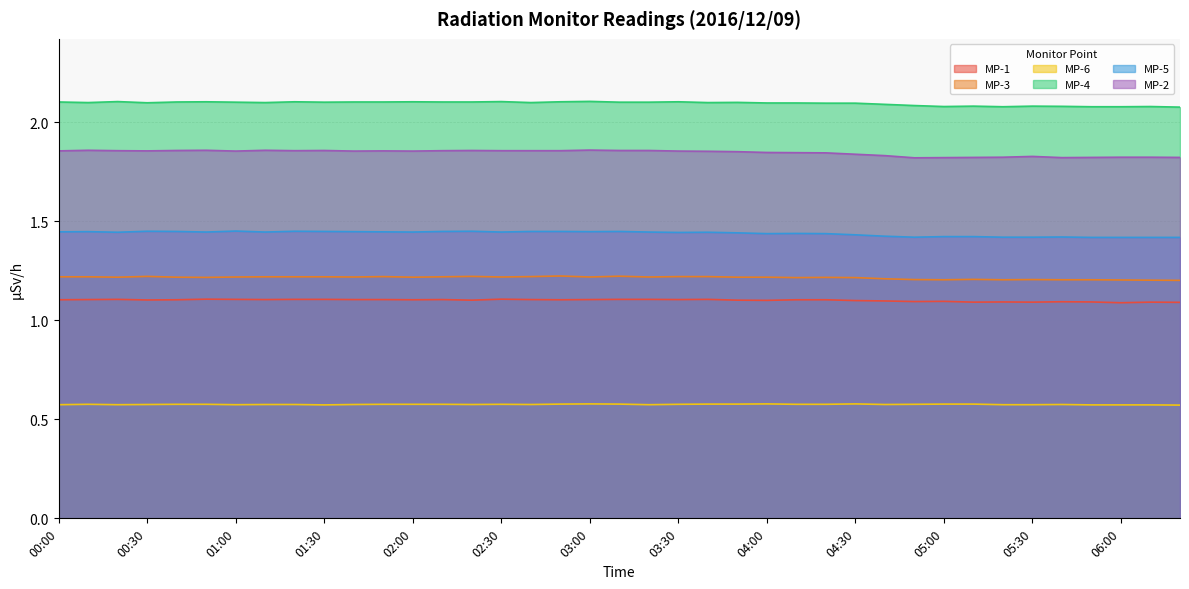

What is the sum of all MP-1 values?

43.0